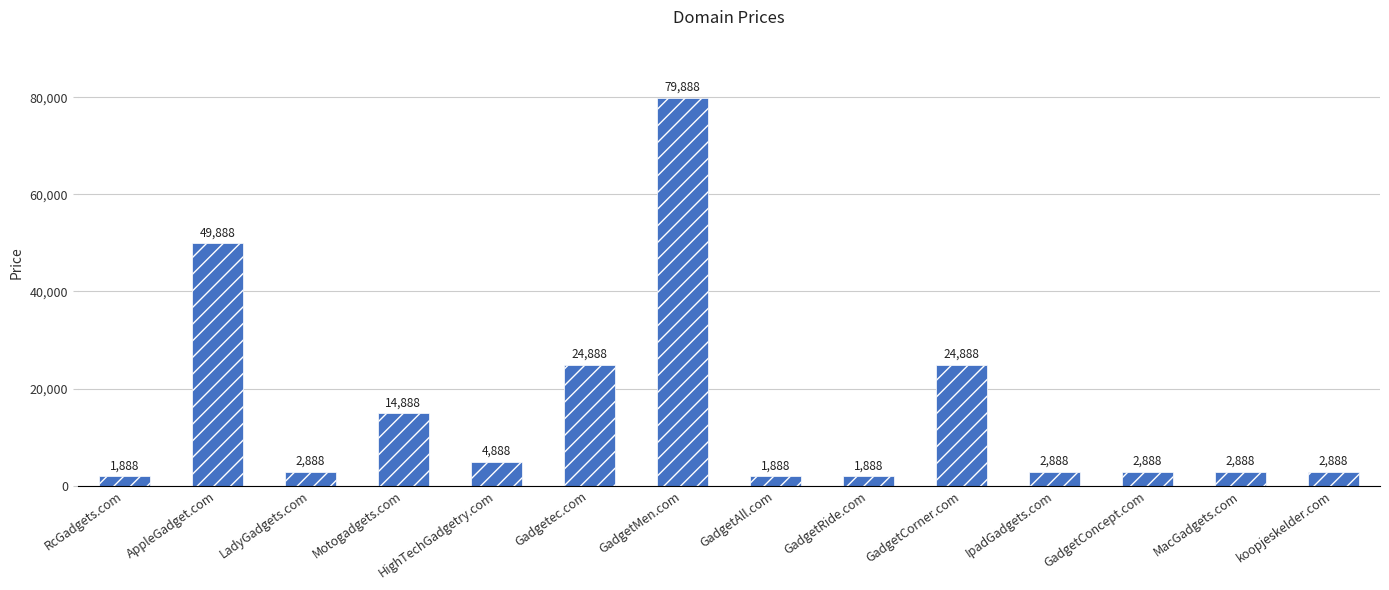

Where does the data first go above 2888?

AppleGadget.com